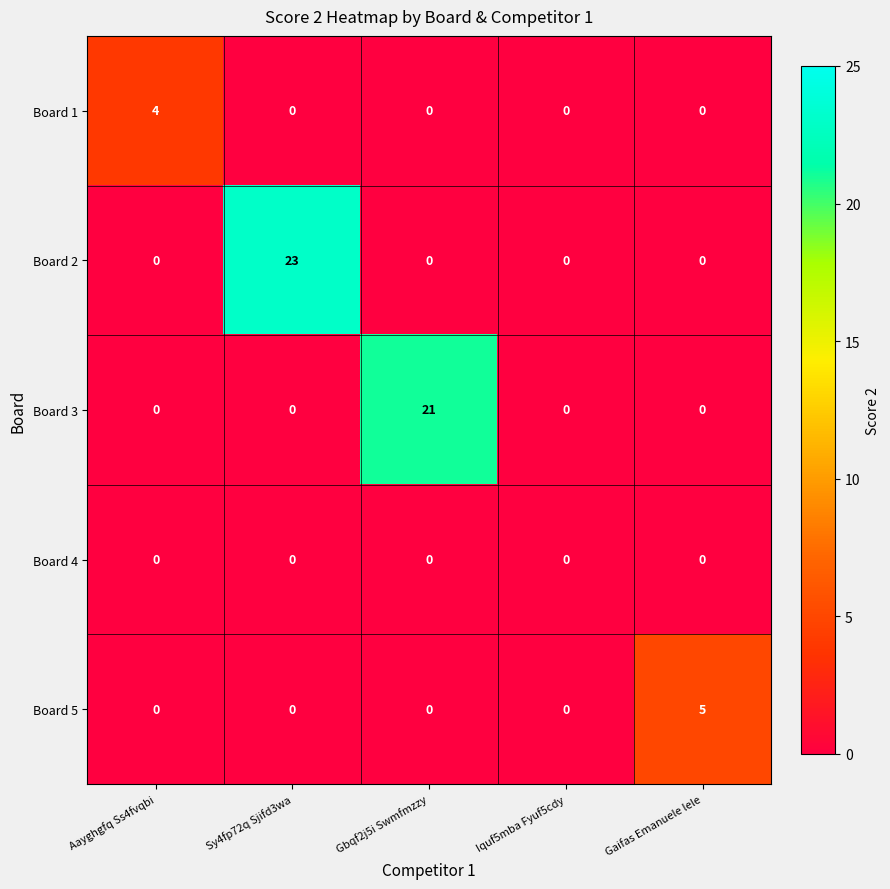

Which series has the largest total across all categories?

Board 2